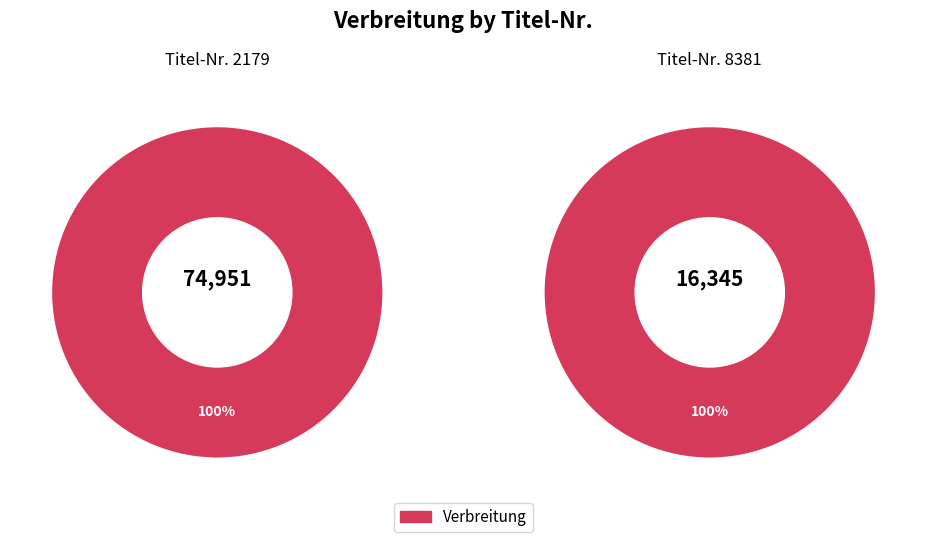

Which slice represents more than half of the pie?

2179